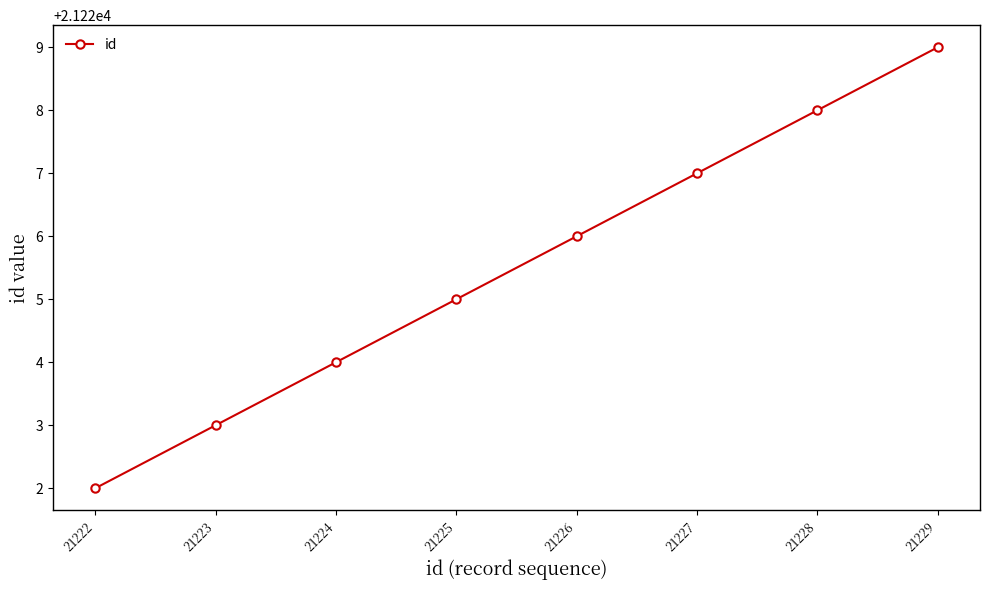

List the labels in order of value, smallest first.

21222, 21223, 21224, 21225, 21226, 21227, 21228, 21229